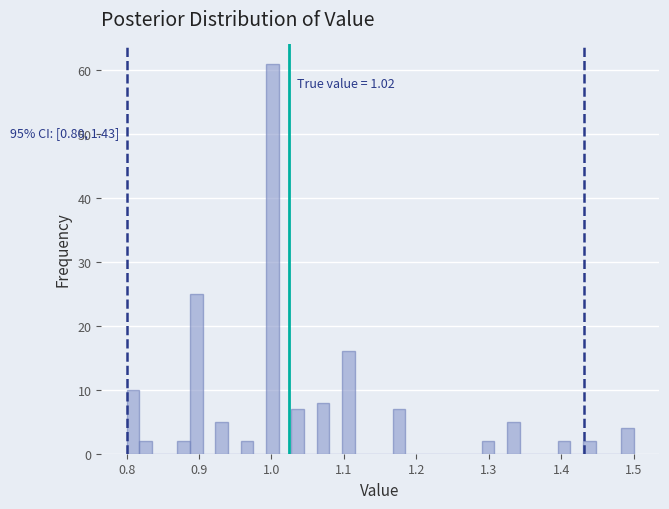

Around what value on the x-axis is the tallest bar? Give the approximate position of its centre, as read against the axis.

1.00